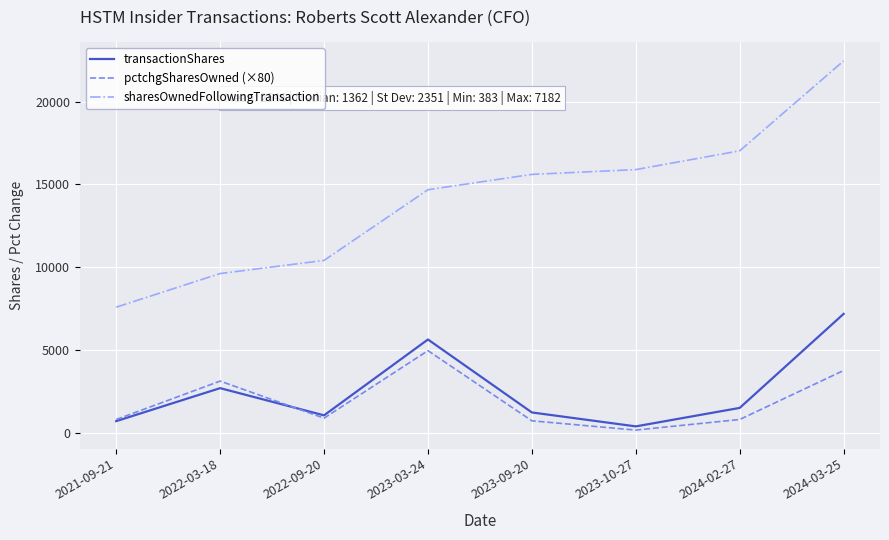

Which series has the largest range (max minus min)?

sharesOwnedFollowingTransaction